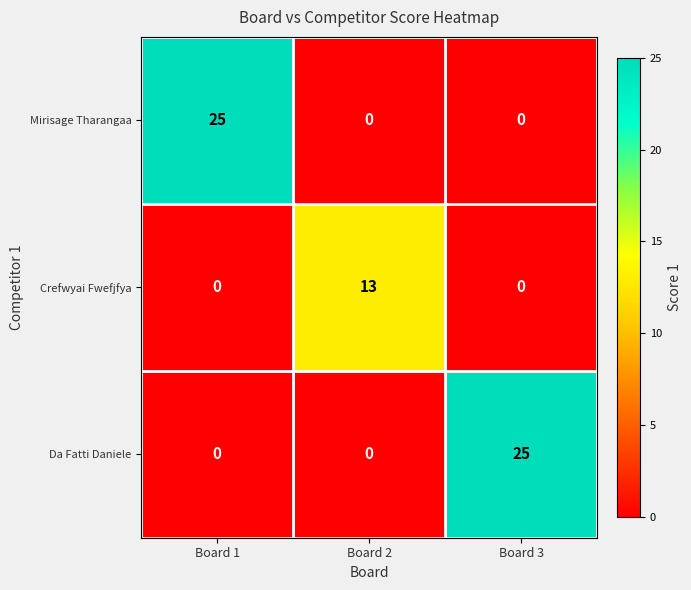

What is the greatest value displayed?

25